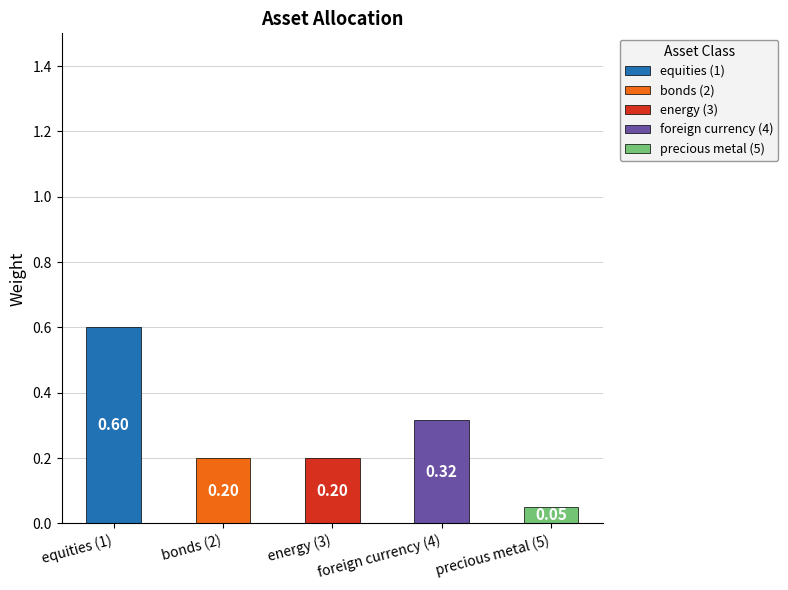

What is the value of the 4th bar from the left?

0.3